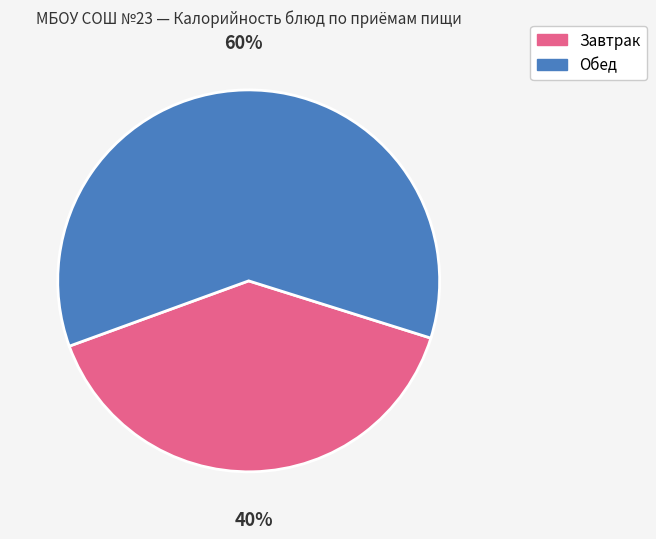

The Обед slice represents 60% of the pie. True or false?

True